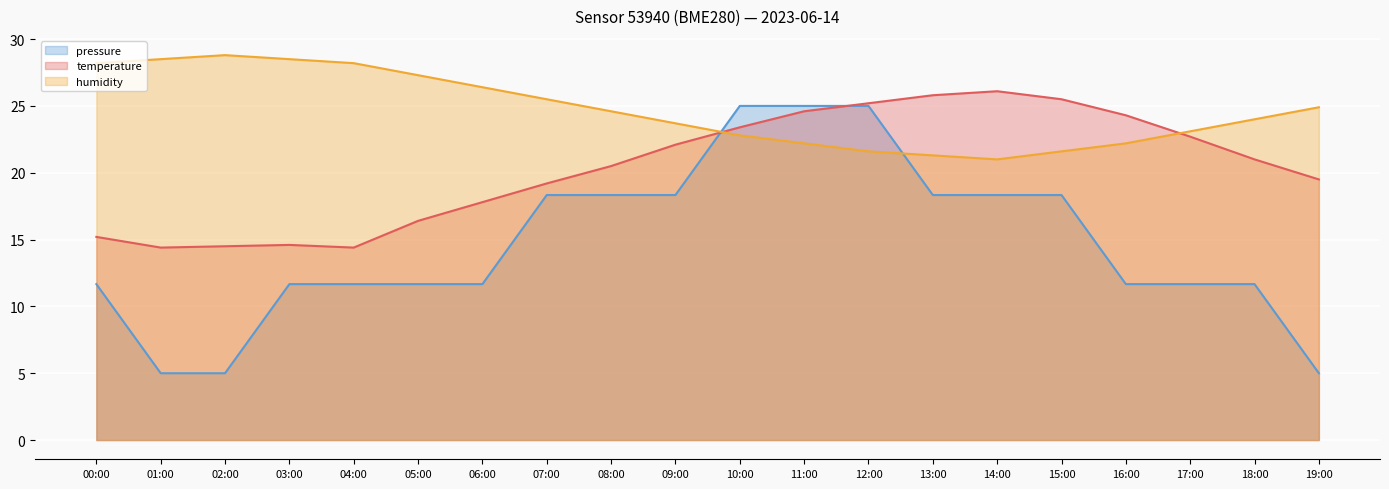

What is the average value of the temperature series?

20.4